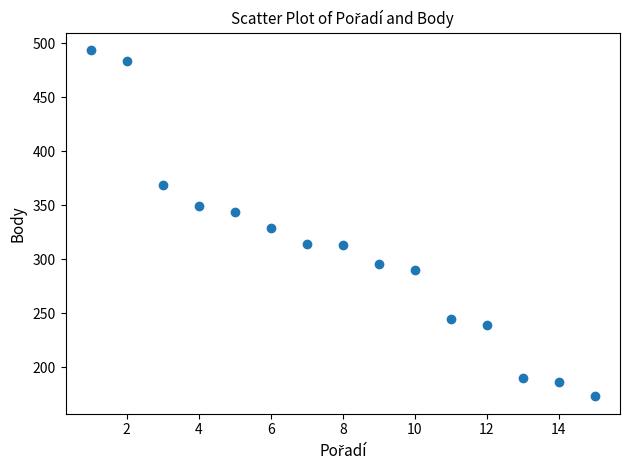

What Y value in the scatter plot is closest to 333?

329